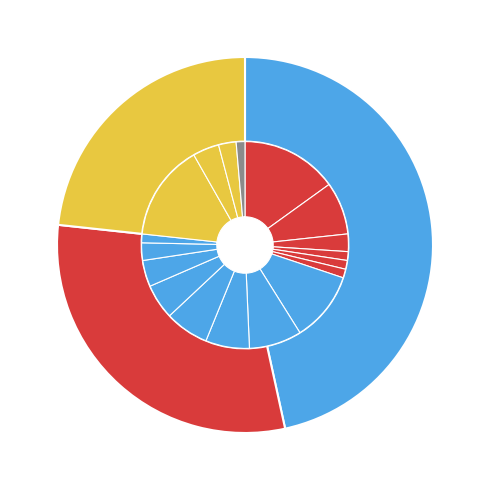

The Turquie slice represents 13% of the pie. True or false?

False